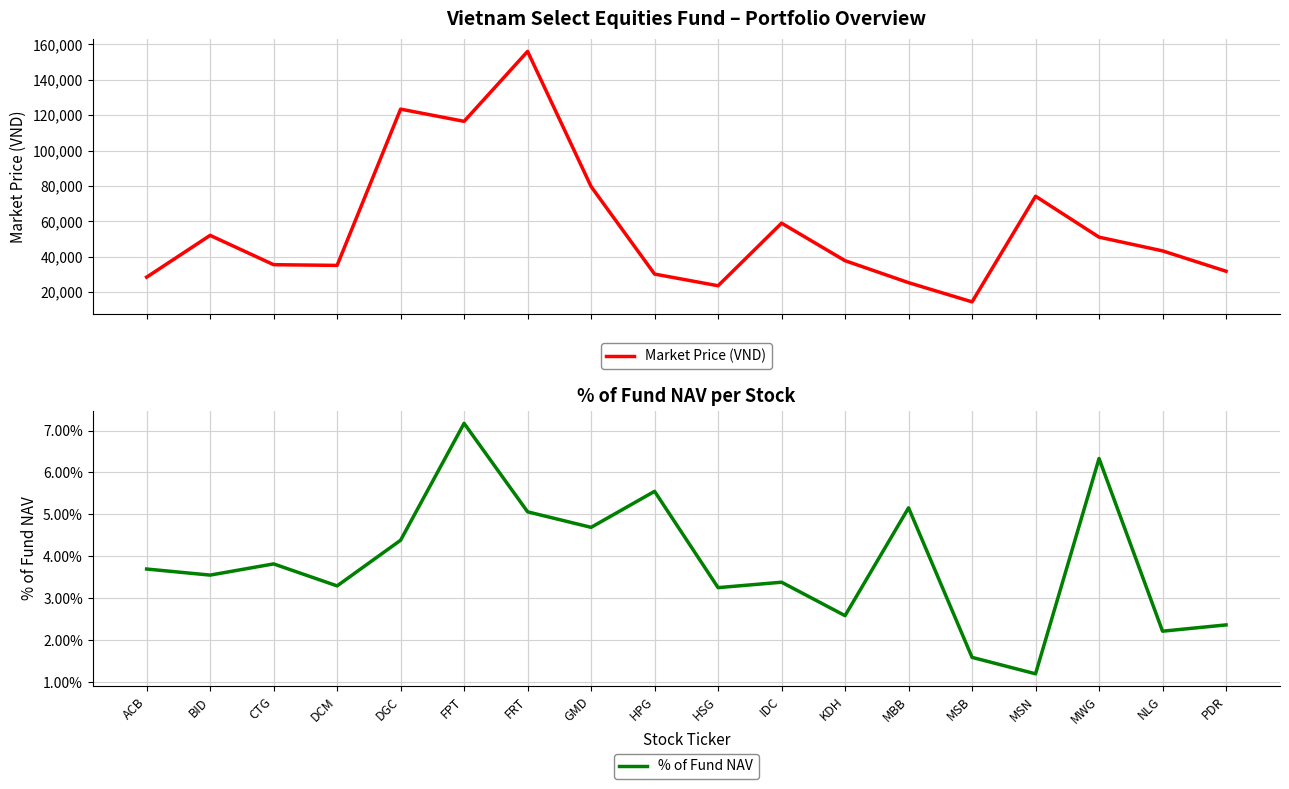

Rank the series by their average value, from lowest to highest.

% of Fund NAV, Market Price (VND)